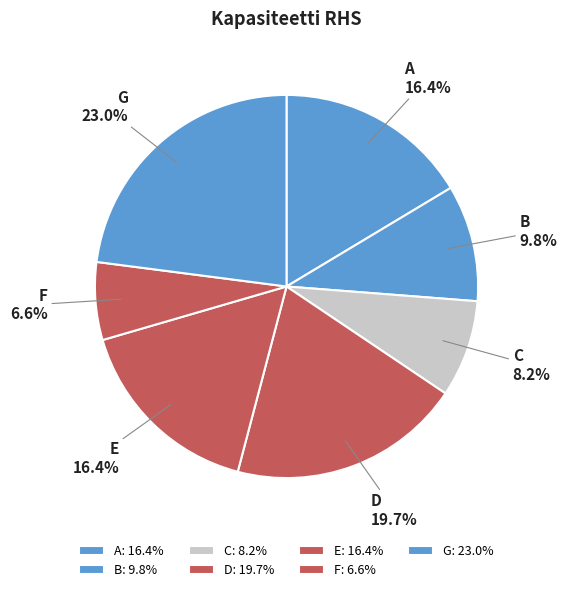

Which has a higher value, F or B?

B